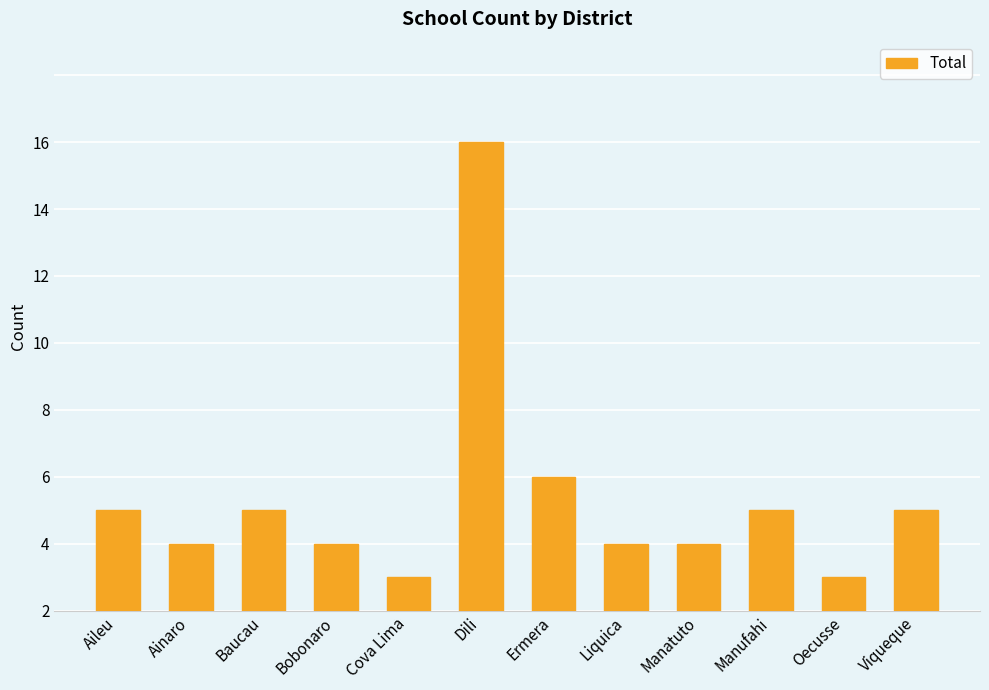

Does the chart contain any negative values?

No